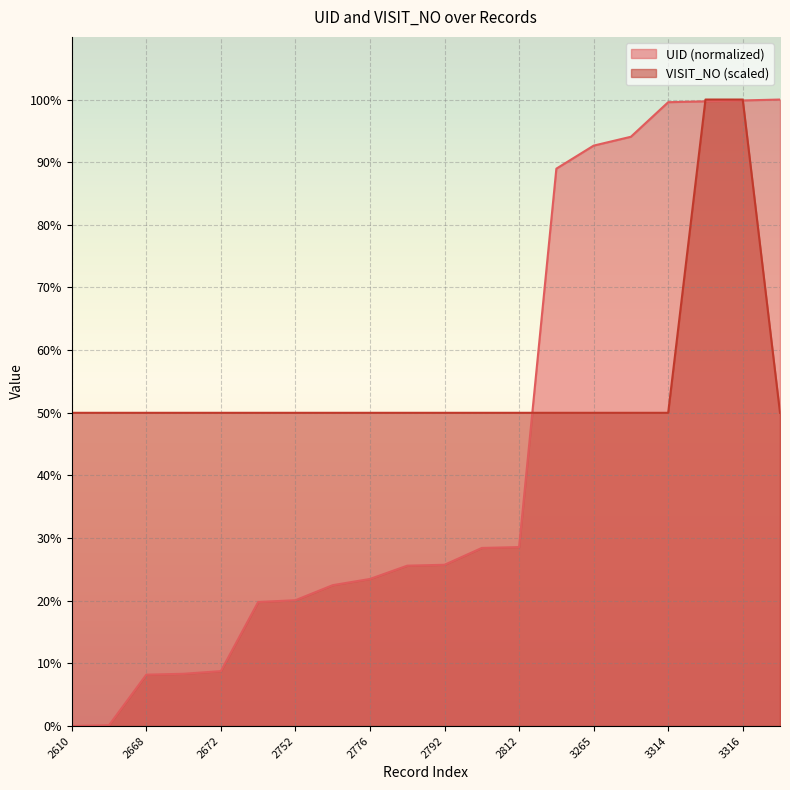

True or false: VISIT_NO has more than 0 interior local peaks.

False